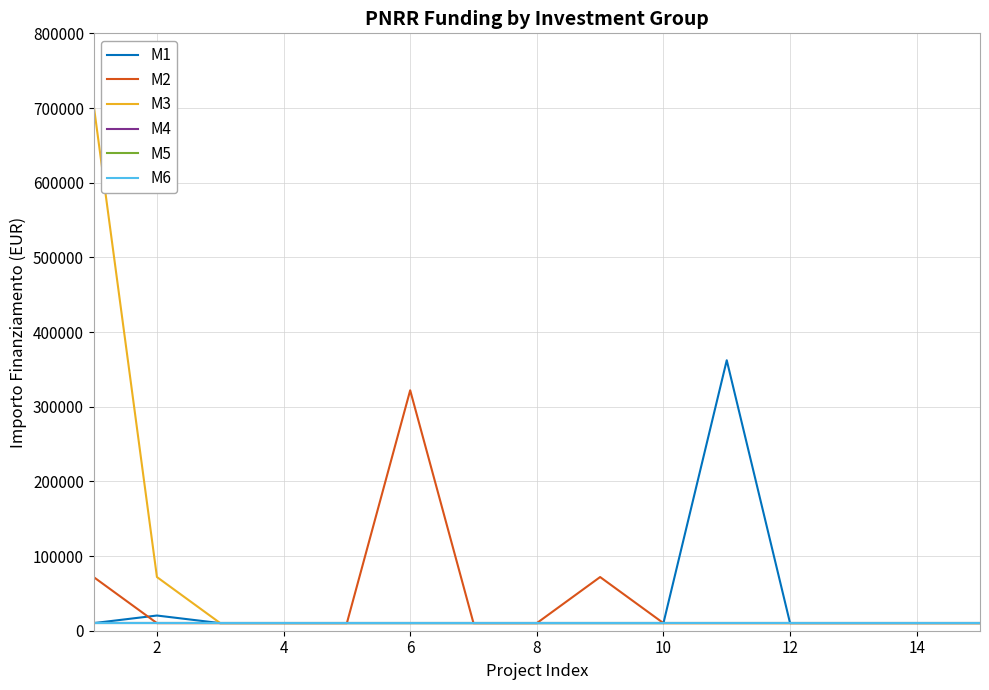

Which series has the largest total across all categories?

M3